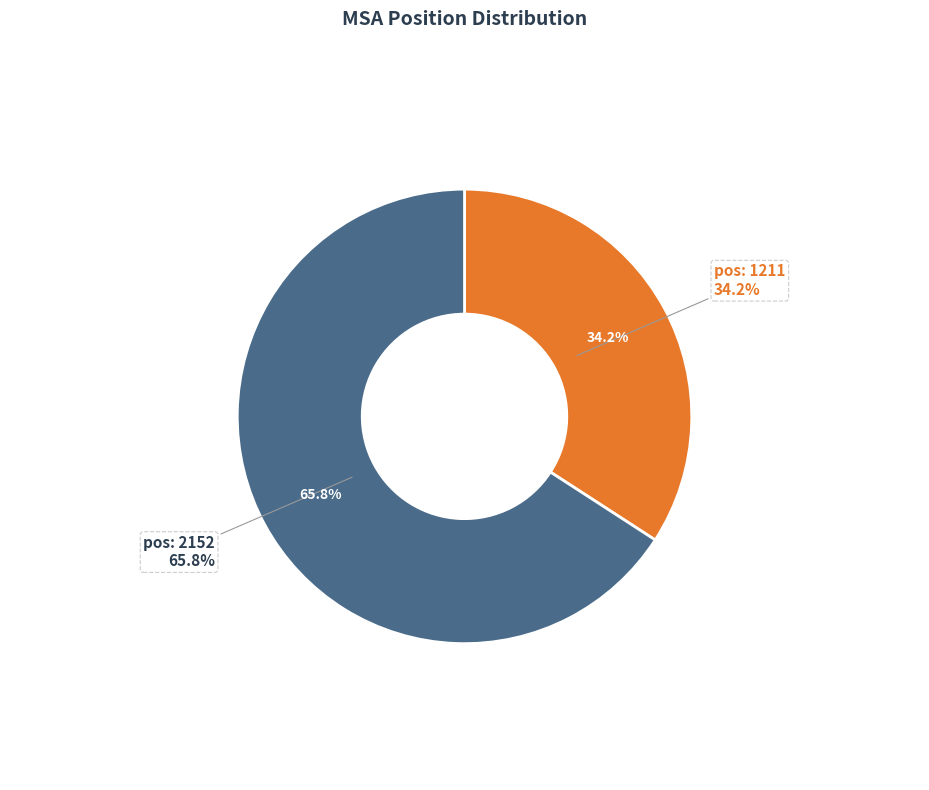

Do 2152 and 1211 together represent more than half of the pie?

Yes